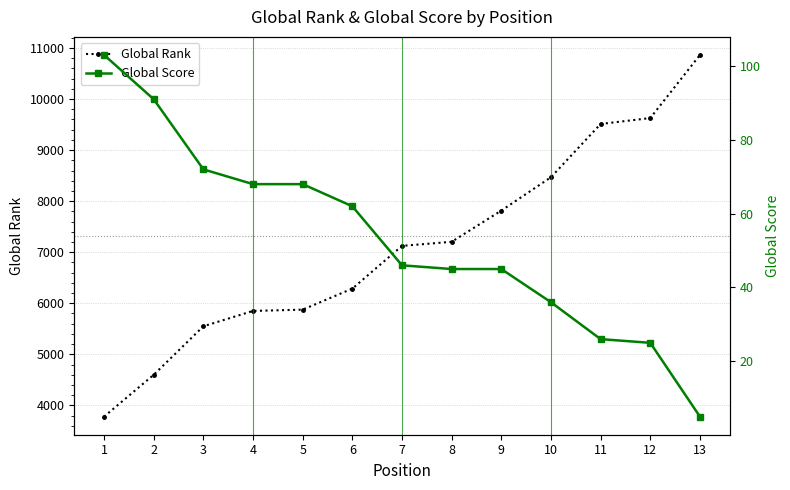

Which category has the highest value across all series?

13